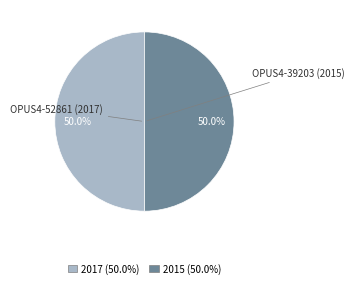

What is the ratio of the value at OPUS4-39203 (2015) to the value at OPUS4-52861 (2017)?

1.0